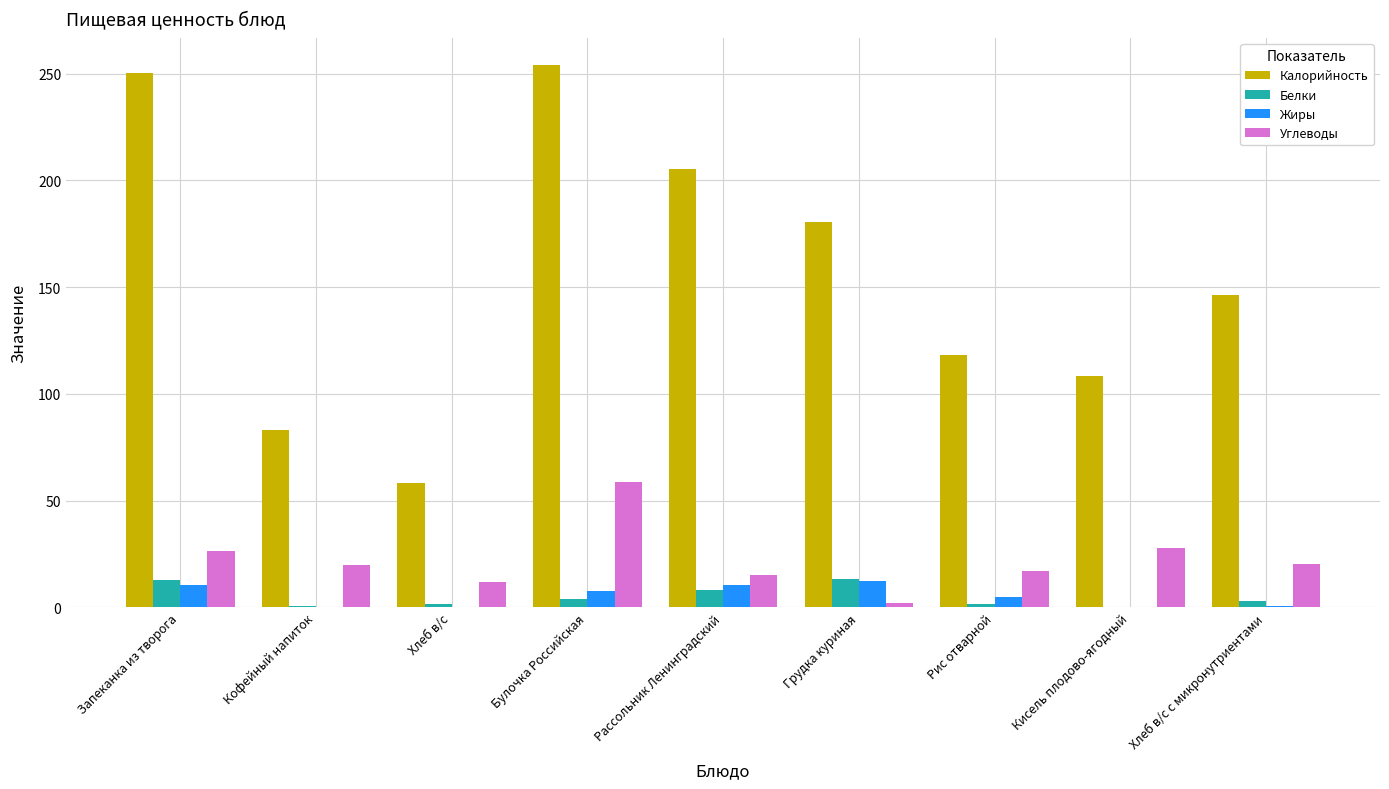

What is the sum of all Жиры values?

47.2